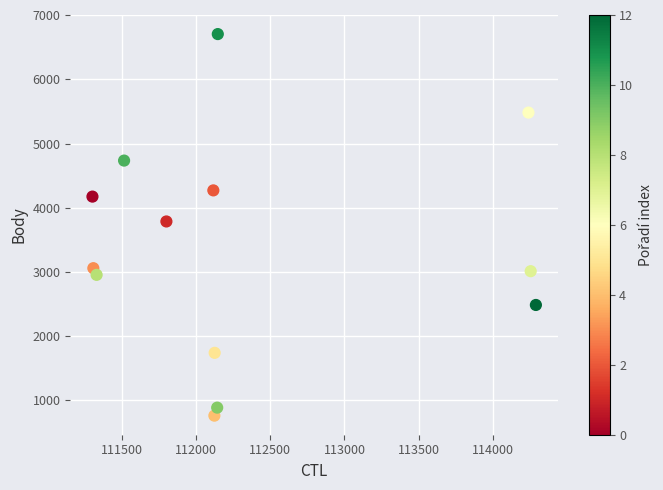

What is the range of X values (max minus min)?

2986